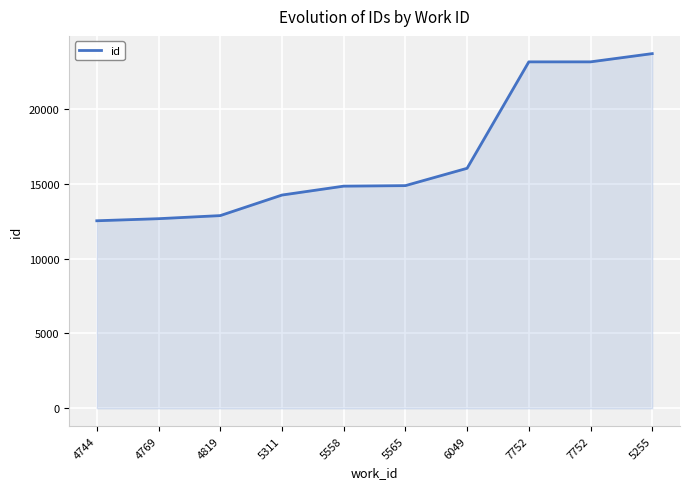

At which category does the chart reach its minimum across all series?

4744